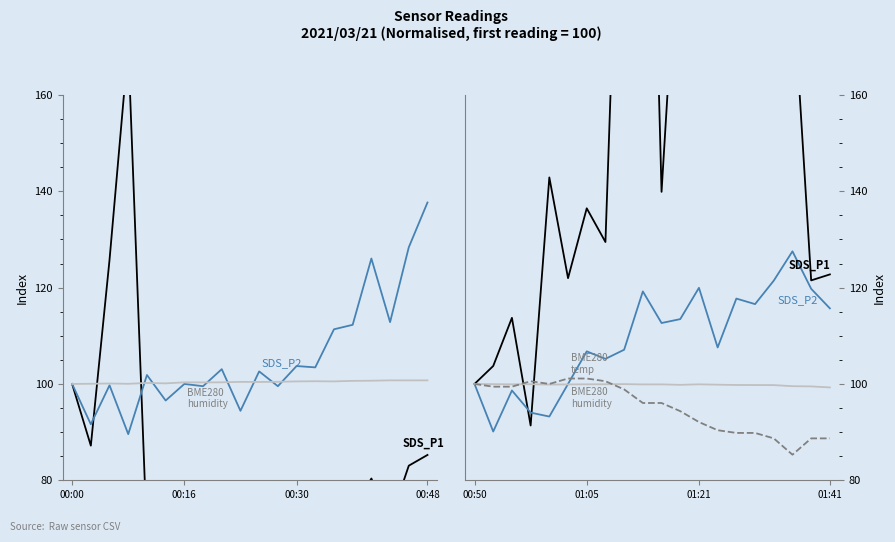

Rank the series at 01:05 from lowest to highest value.

BME280_humidity, BME280_temperature, SDS_P2, SDS_P1